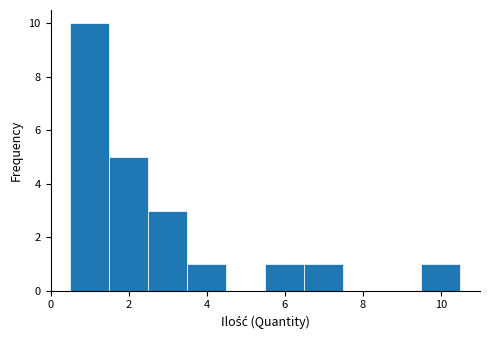

Reading left to right, transcribe this chart: for each bar, give the range it covers on the x-axis and its height. Neither the bar edges nor the heights are printed on the chart, so give them approximately, as read against the axes.

0.5 to 1.5: 10
1.5 to 2.5: 5
2.5 to 3.5: 3
3.5 to 4.5: 1
4.5 to 5.5: 0
5.5 to 6.5: 1
6.5 to 7.5: 1
7.5 to 8.5: 0
8.5 to 9.5: 0
9.5 to 10.5: 1